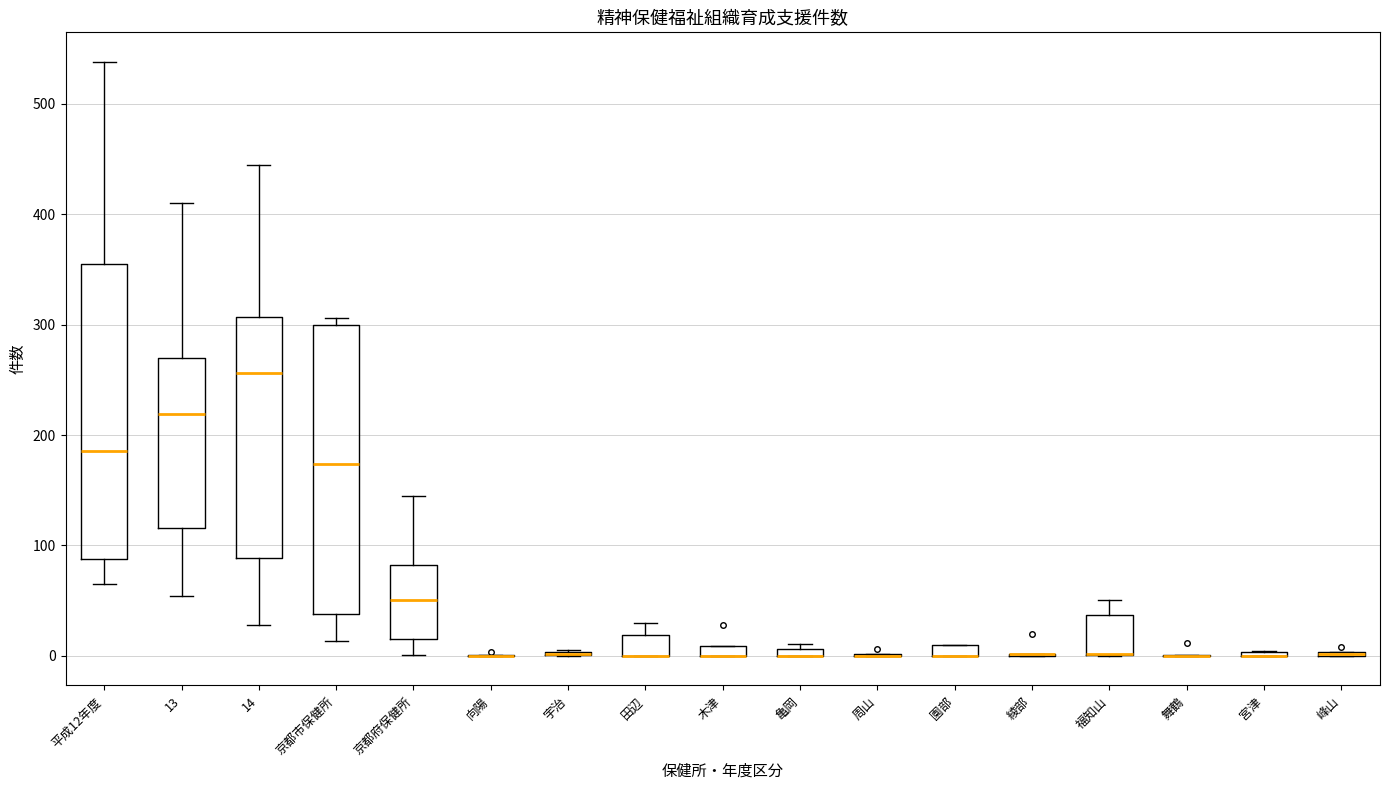

Where is the lower edge of the box for 木津 on the y-axis? The values are not printed on the chart, so give them approximately, as read against the axis.

0